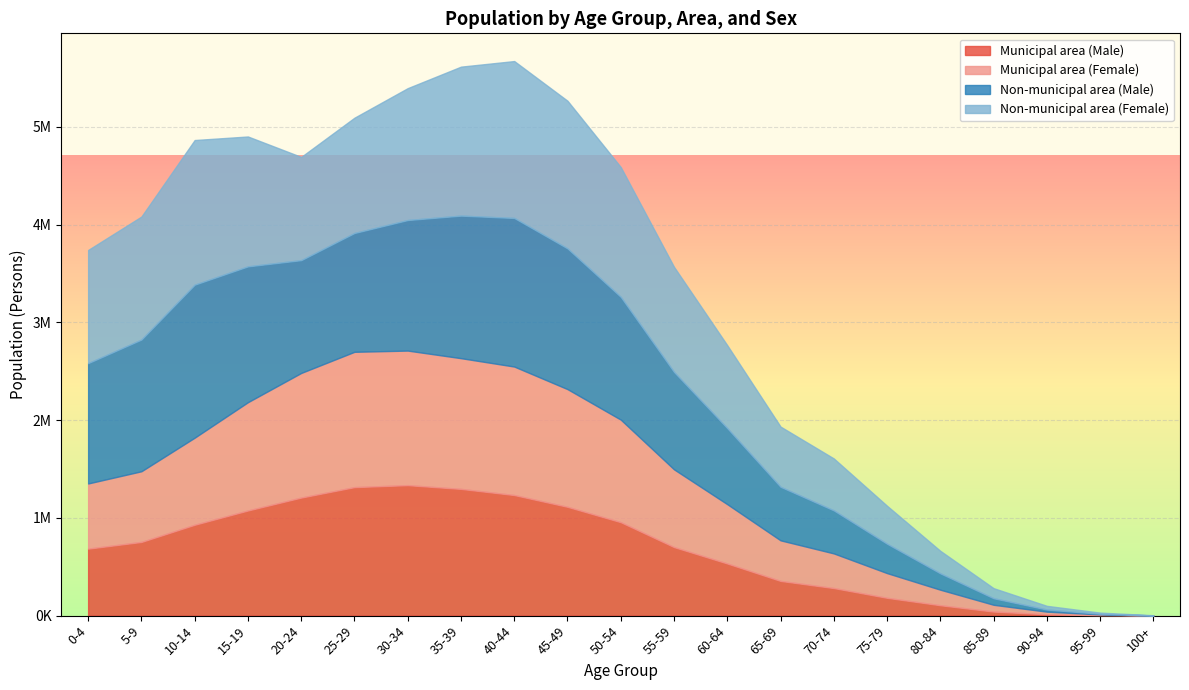

Reading left to right, extract all data points from this chart.

Municipal area (Male): 0-4=685185	5-9=753771	10-14=929546	15-19=1075516	20-24=1207524	25-29=1314421	30-34=1334630	35-39=1296227	40-44=1233463	45-49=1113075	50-54=955925	55-59=701337	60-64=533417	65-69=355128	70-74=282117	75-79=182363	80-84=106423	85-89=41660	90-94=14088	95-99=4457	100+=569
Municipal area (Female): 0-4=666550	5-9=722779	10-14=890495	15-19=1107484	20-24=1274530	25-29=1383997	30-34=1376260	35-39=1337093	40-44=1314075	45-49=1203645	50-54=1048697	55-59=794968	60-64=606434	65-69=415000	70-74=354286	75-79=252548	80-84=158760	85-89=69294	90-94=26692	95-99=8332	100+=1068
Non-municipal area (Male): 0-4=1230702	5-9=1347161	10-14=1564938	15-19=1389290	20-24=1153772	25-29=1215212	30-34=1335297	35-39=1457901	40-44=1519819	45-49=1439456	50-54=1255724	55-59=995885	60-64=777606	65-69=547547	70-74=440129	75-79=300323	80-84=167492	85-89=66979	90-94=21779	95-99=6508	100+=669
Non-municipal area (Female): 0-4=1157431	5-9=1257934	10-14=1479300	15-19=1328300	20-24=1055694	25-29=1178966	30-34=1348730	35-39=1523627	40-44=1604655	45-49=1509889	50-54=1327687	55-59=1074899	60-64=847940	65-69=615677	70-74=531107	75-79=388150	80-84=229988	85-89=103007	90-94=37477	95-99=11536	100+=1643